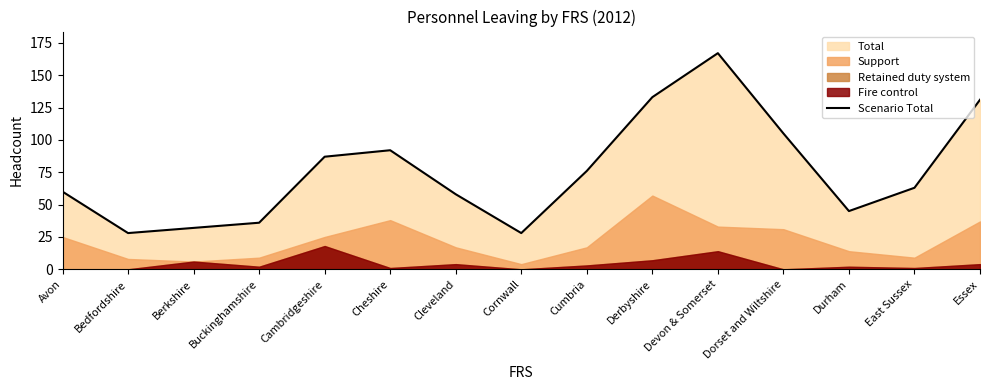

Read the Scenario Total value at Cambridgeshire.

87